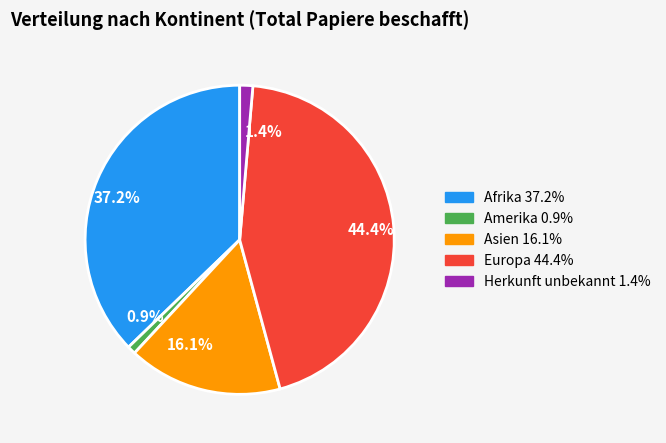

What portion of the pie excludes Herkunft unbekannt?

98.6%